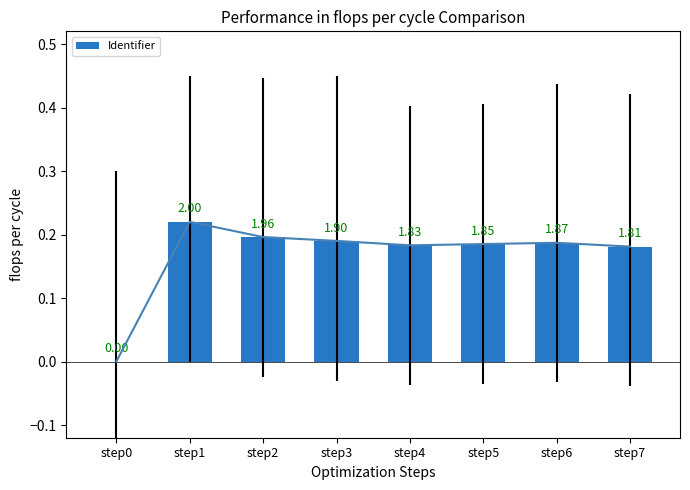

Which label corresponds to the largest value in the chart?

step1